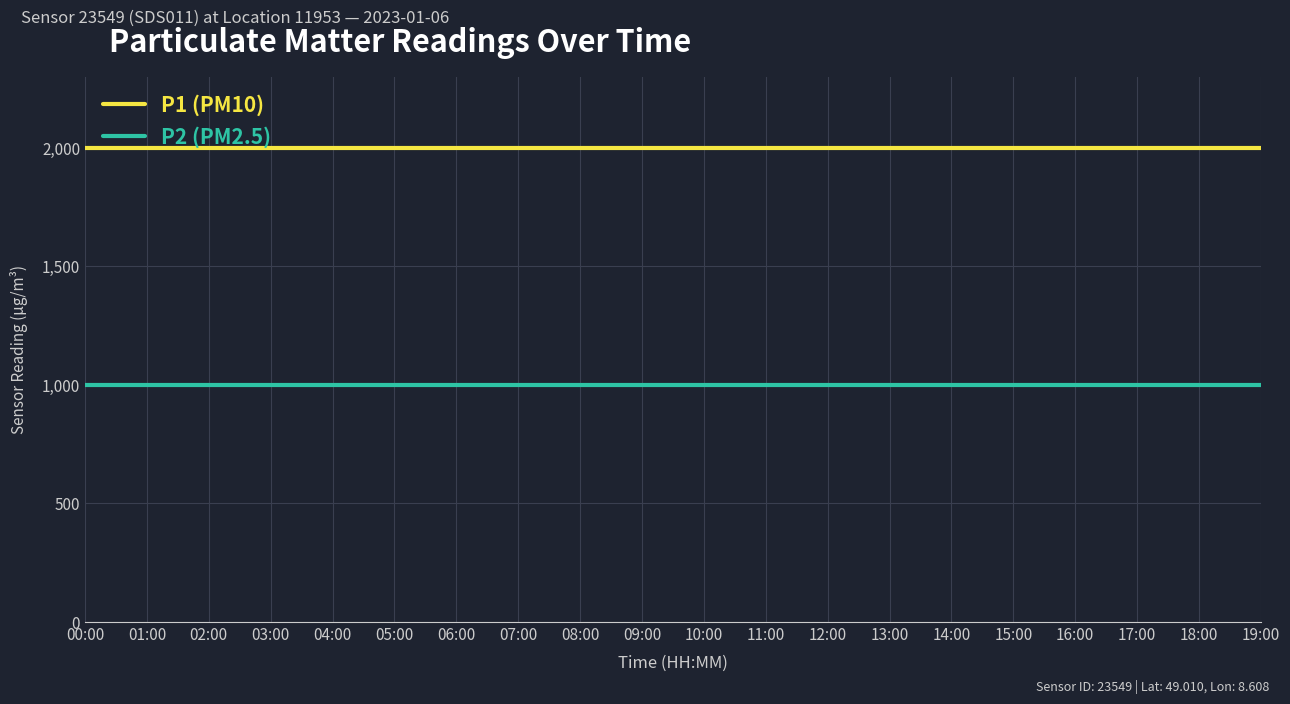

What is the average value of the P1 (PM10) series?

1999.9